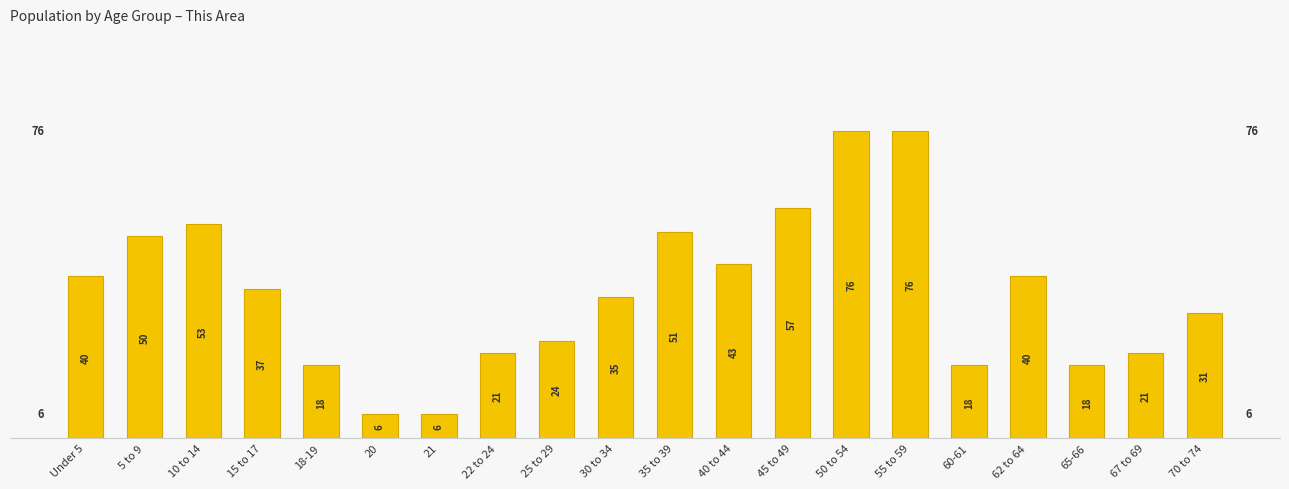

Reading left to right, extract all data points from this chart.

Under 5=40	5 to 9=50	10 to 14=53	15 to 17=37	18-19=18	20=6	21=6	22 to 24=21	25 to 29=24	30 to 34=35	35 to 39=51	40 to 44=43	45 to 49=57	50 to 54=76	55 to 59=76	60-61=18	62 to 64=40	65-66=18	67 to 69=21	70 to 74=31